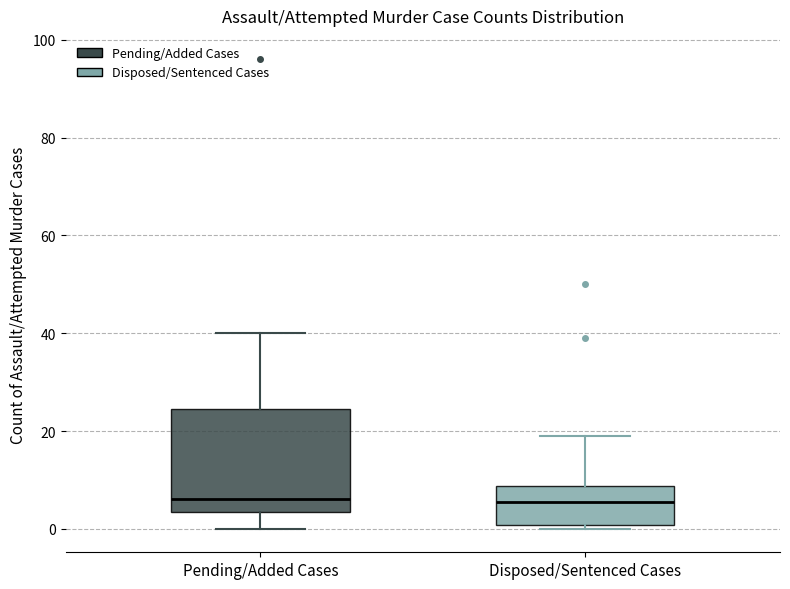

Reading left to right, transcribe this box plot: for each box, give where its median line is, the range the box spans, and where its two whiskers end, as read against the y-axis. The values are not printed on the chart, so give them approximately, as read against the axis.

Pending/Added Cases: median 6, box 4 to 24, whiskers 0 to 40
Disposed/Sentenced Cases: median 6, box 0 to 8, whiskers 0 (just below the box's lower edge) to 20